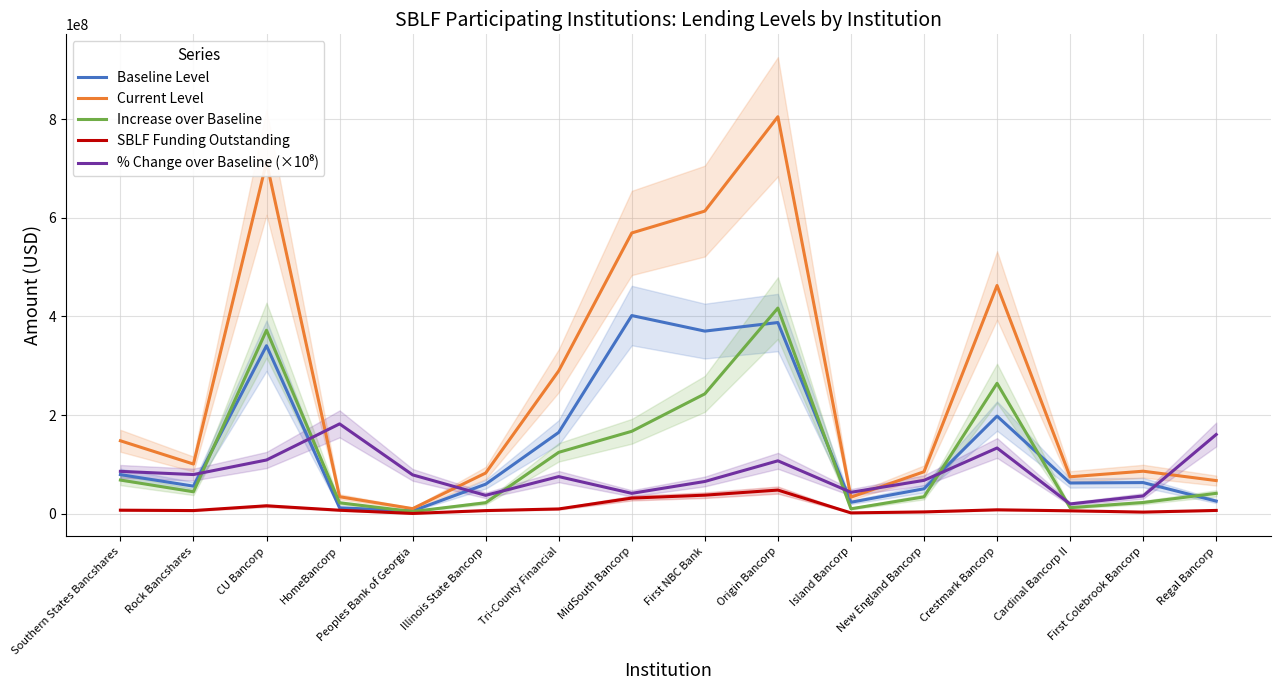

At Regal Bancorp, list the series in order from largest to smallest.

% Change over Baseline (×10⁸), Current Level, Increase over Baseline, Baseline Level, SBLF Funding Outstanding